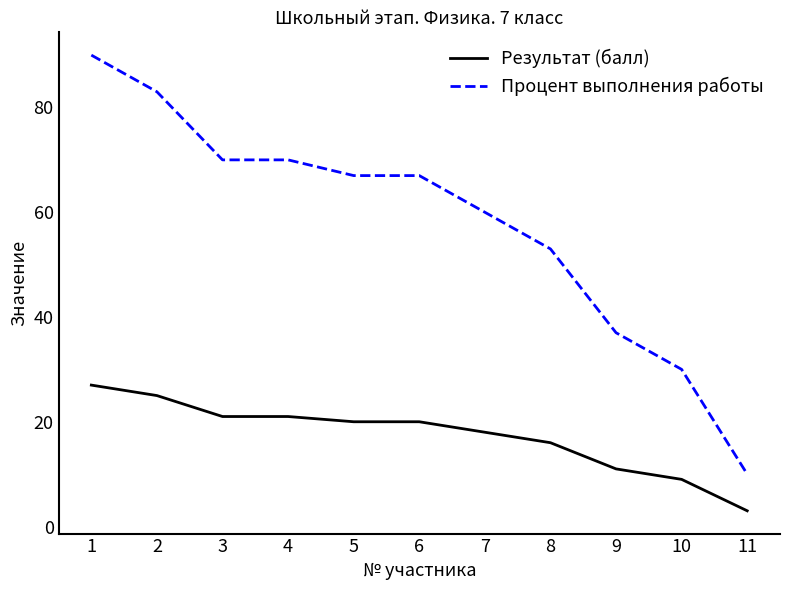

At 2, list the series in order from smallest to largest.

Результат (балл), Процент выполнения работы